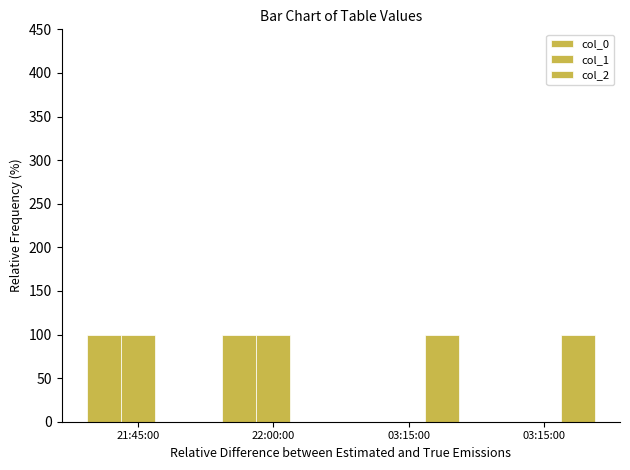

How many series are shown in this chart?

3